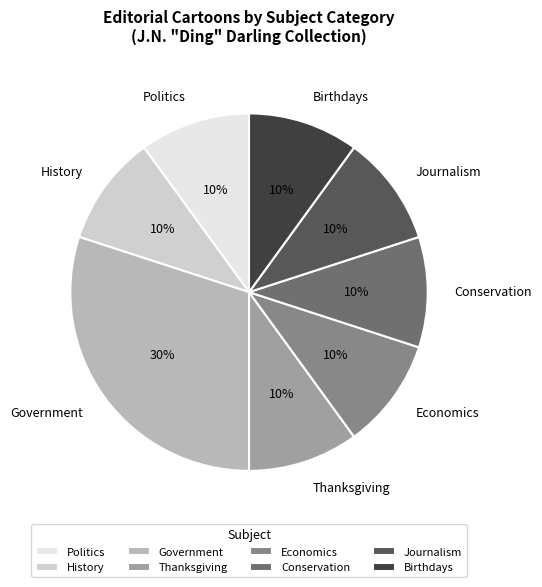

To the nearest percent, what is the difference between the largest and smallest slice percentages?

20%